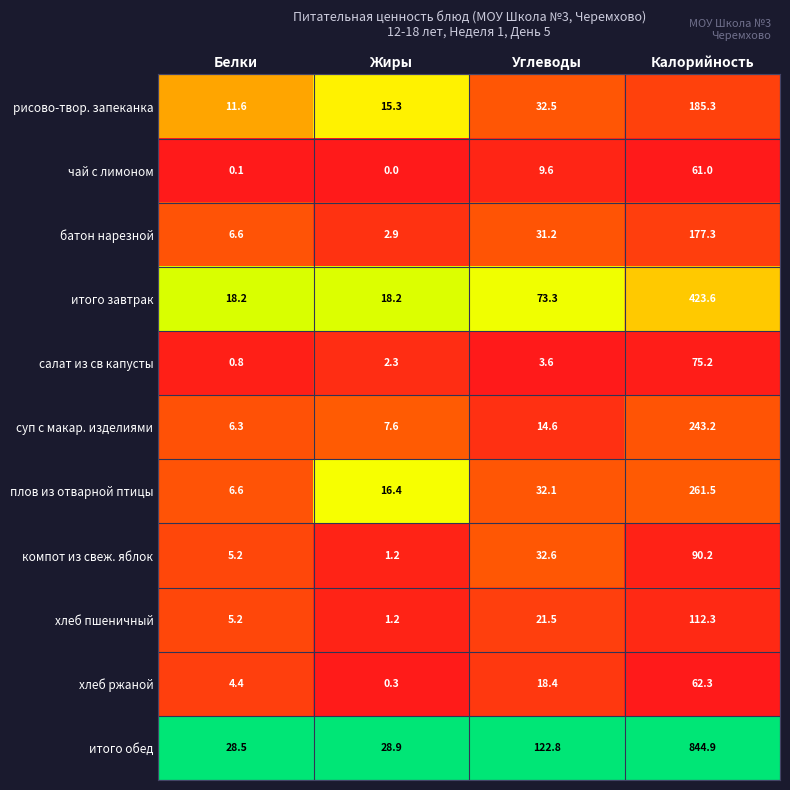

What is the sum of all компот из свеж. яблок values?

129.2